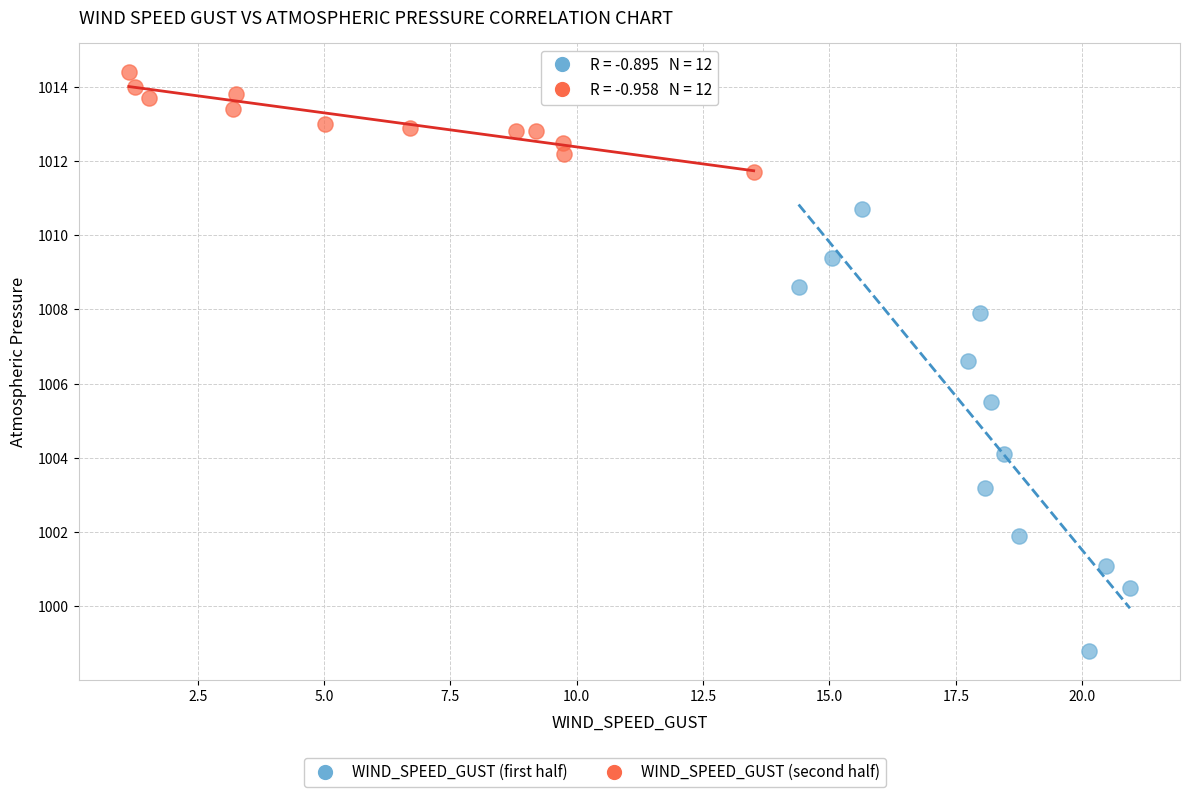

Which series reaches the maximum Y coordinate?

WIND_SPEED_GUST (second half)